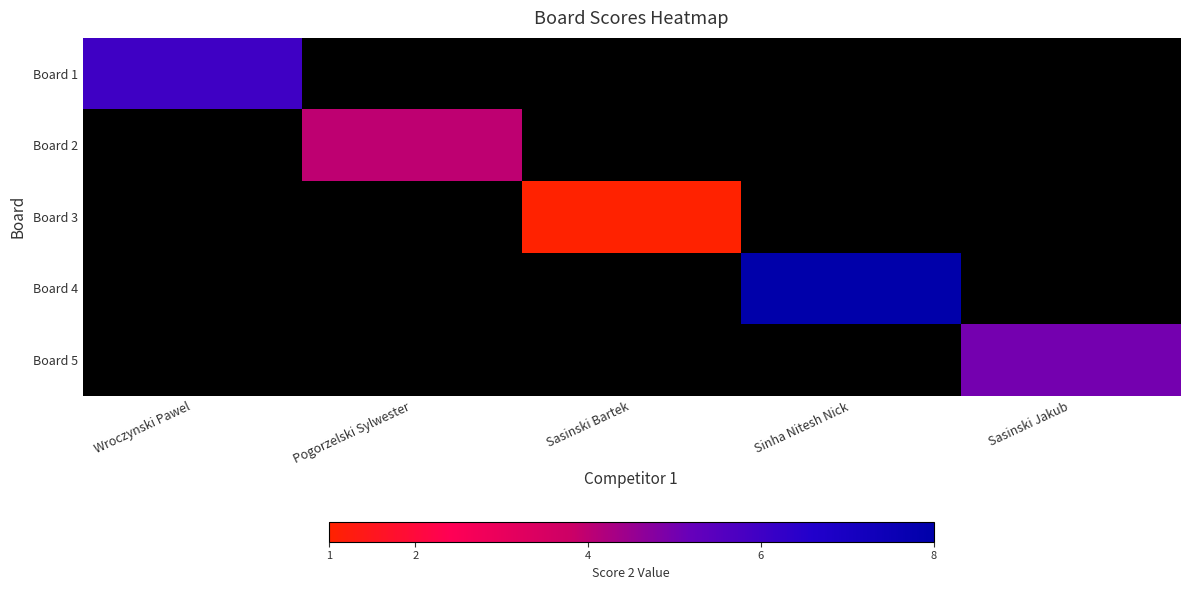

At Wroczynski Pawel, list the series in order from largest to smallest.

Board 1, Board 2, Board 3, Board 4, Board 5